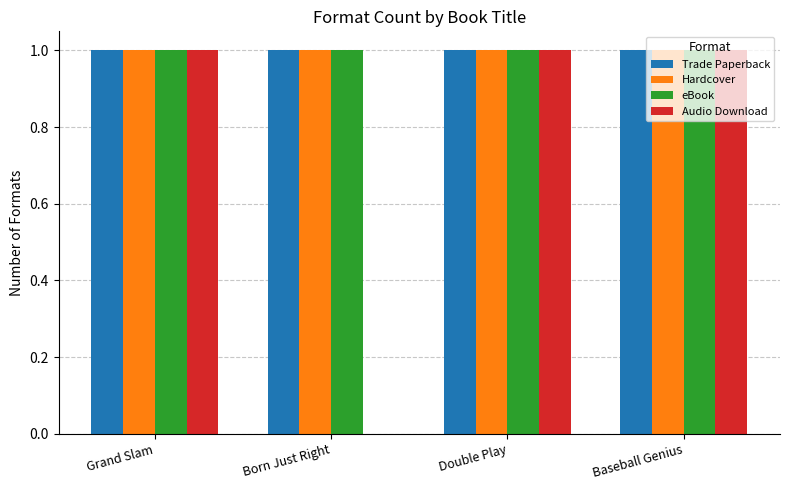

What is the maximum value shown in the chart?

1